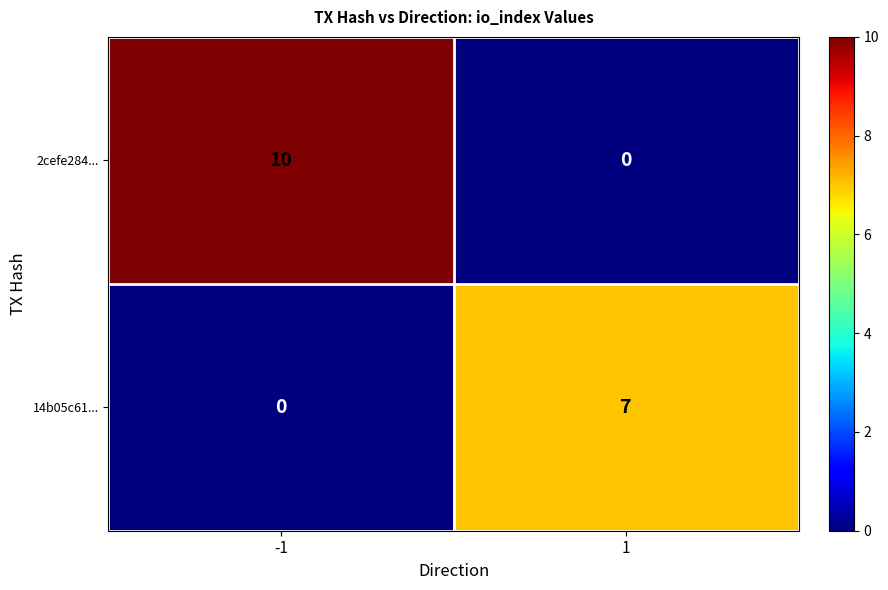

What is the sum of the 14b05c61... values at 1 and -1?

7